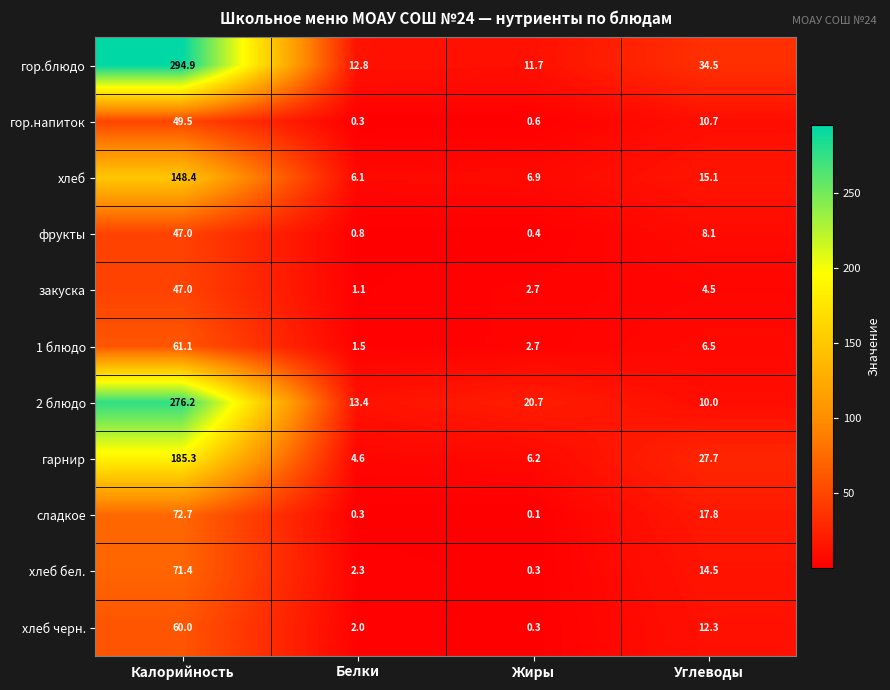

What is the difference between the гор.блюдо values at Калорийность and Жиры?

283.2